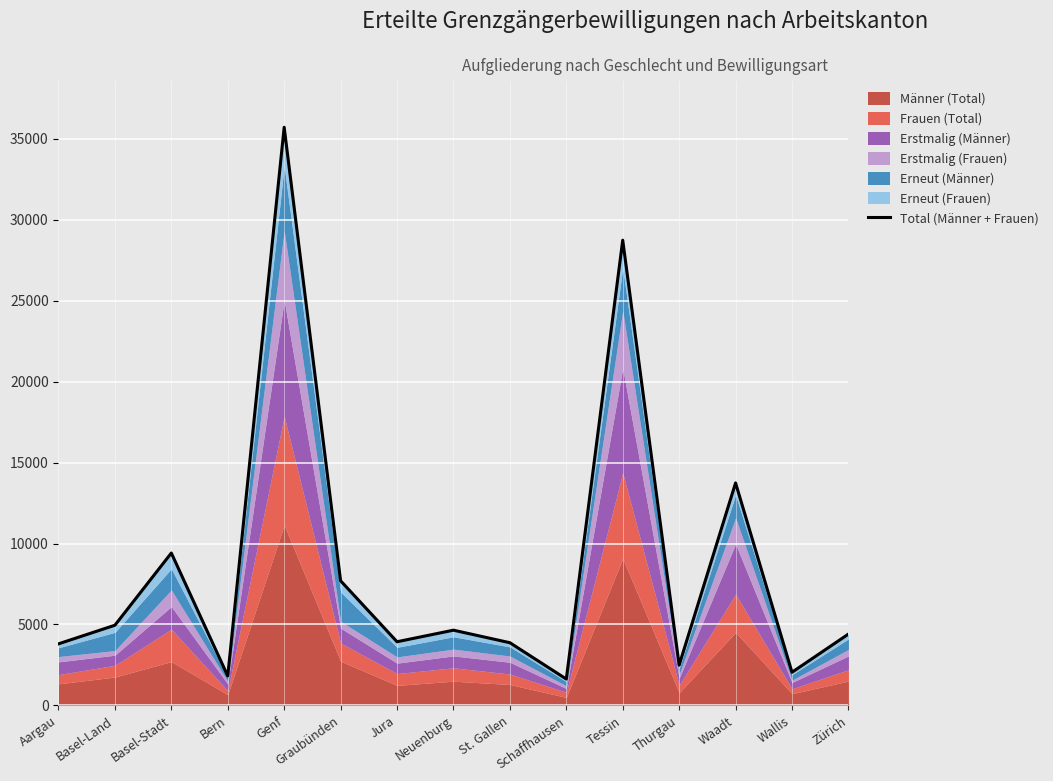

Rank the categories by value from lowest to highest.

Schaffhausen, Bern, Wallis, Thurgau, Aargau, St. Gallen, Jura, Zürich, Neuenburg, Basel-Land, Graubünden, Basel-Stadt, Waadt, Tessin, Genf